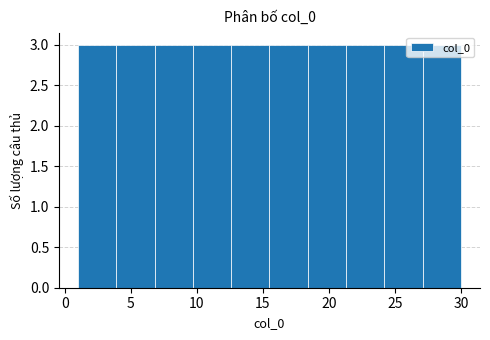

Reading left to right, transcribe this chart: for each bar, give the range it covers on the x-axis and its height. Neither the bar edges nor the heights are printed on the chart, so give them approximately, as read against the axes.

1.0 to 3.9: 3
3.9 to 6.8: 3
6.8 to 9.7: 3
9.7 to 12.6: 3
12.6 to 15.5: 3
15.5 to 18.4: 3
18.4 to 21.3: 3
21.3 to 24.2: 3
24.2 to 27.1: 3
27.1 to 30.0: 3